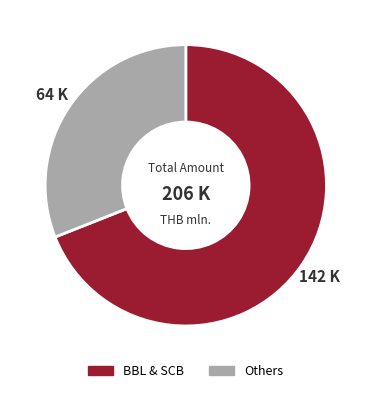

Is there a majority slice in this chart?

Yes